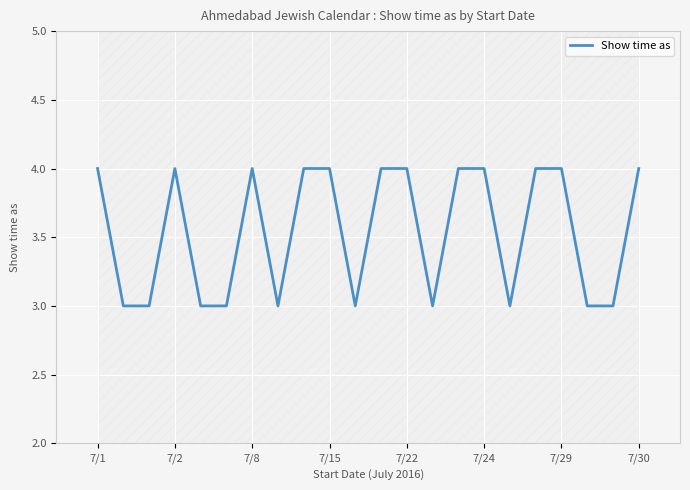

How many interior local valleys (lower than both neighbors) does the data have?

4